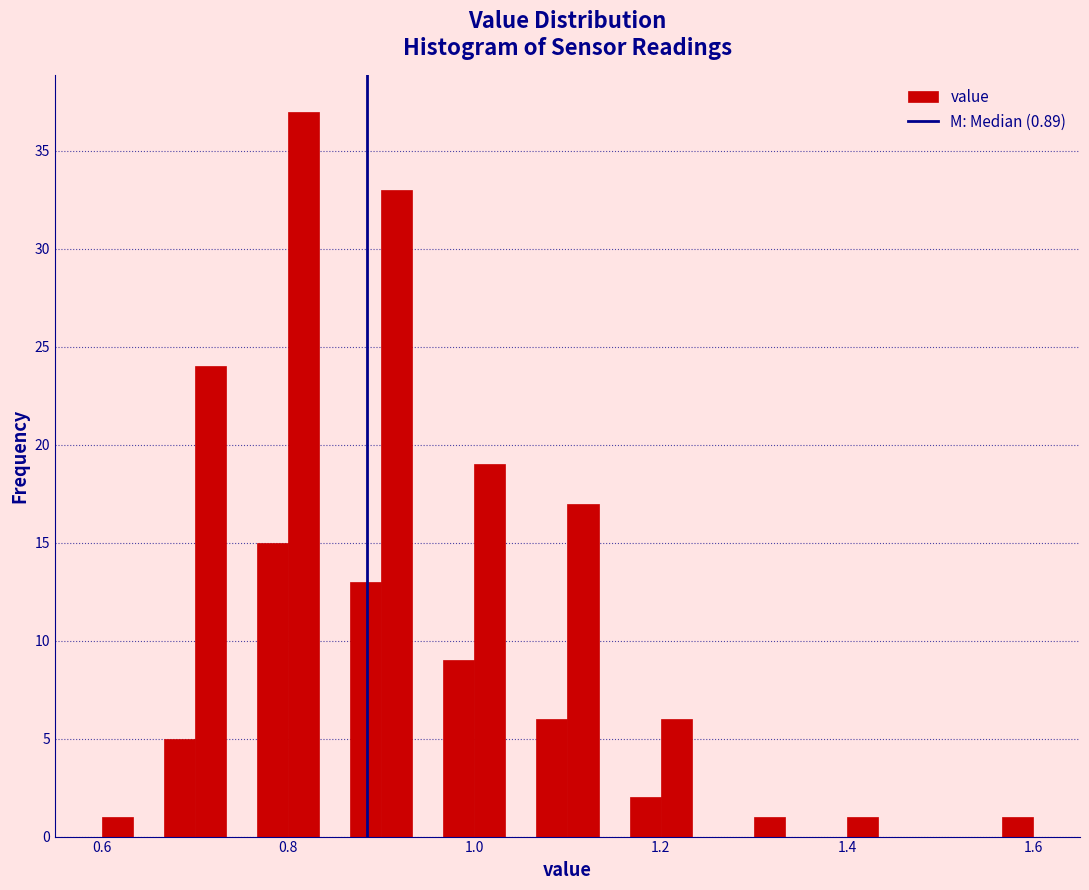

Read against the x-axis, roughly where is the centre of the tallest bar?

0.82